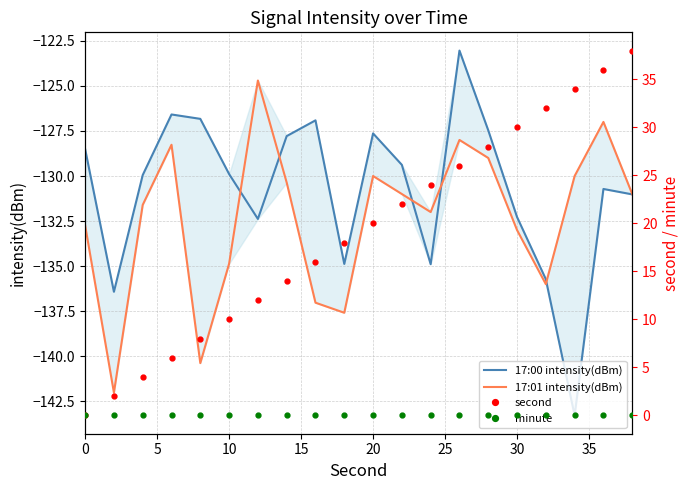

Reading right to left, transcribe all the data shown in this chart.

17:00 intensity(dBm): -131.0	-130.7	-143.3	-135.7	-132.3	-127.5	-123.0	-134.9	-129.4	-127.6	-134.9	-126.9	-127.8	-132.4	-129.9	-126.8	-126.6	-129.9	-136.4	-128.5
17:01 intensity(dBm): -131.0	-127.0	-130.0	-136.0	-133.0	-129.0	-128.0	-132.0	-131.0	-130.0	-137.6	-137.0	-130.4	-124.7	-134.9	-140.4	-128.3	-131.6	-142.0	-132.7
second: 38.0	36.0	34.0	32.0	30.0	28.0	26.0	24.0	22.0	20.0	18.0	16.0	14.0	12.0	10.0	8.0	6.0	4.0	2.0	0.0
minute: 0.0	0.0	0.0	0.0	0.0	0.0	0.0	0.0	0.0	0.0	0.0	0.0	0.0	0.0	0.0	0.0	0.0	0.0	0.0	0.0